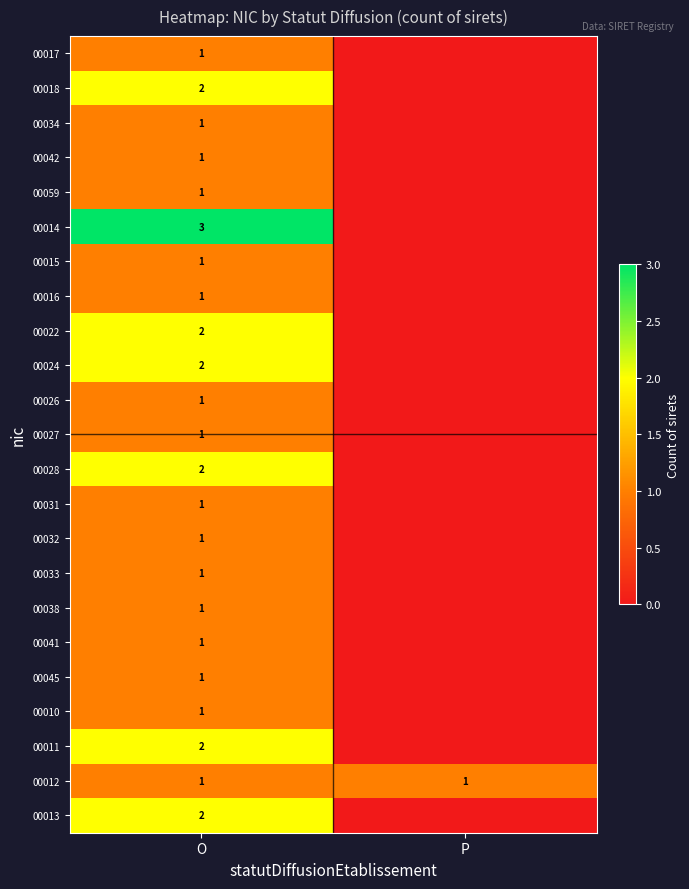

What is the difference between the highest and lowest values at O?

2